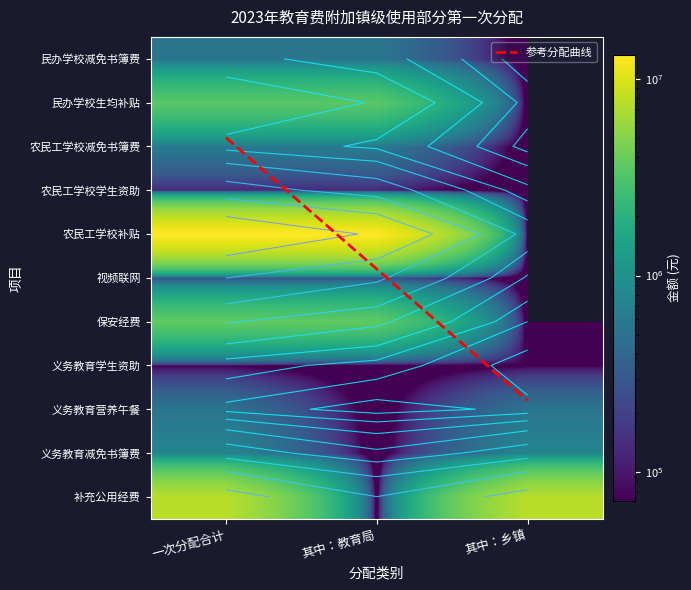

How many distinct data groups are displayed?

11